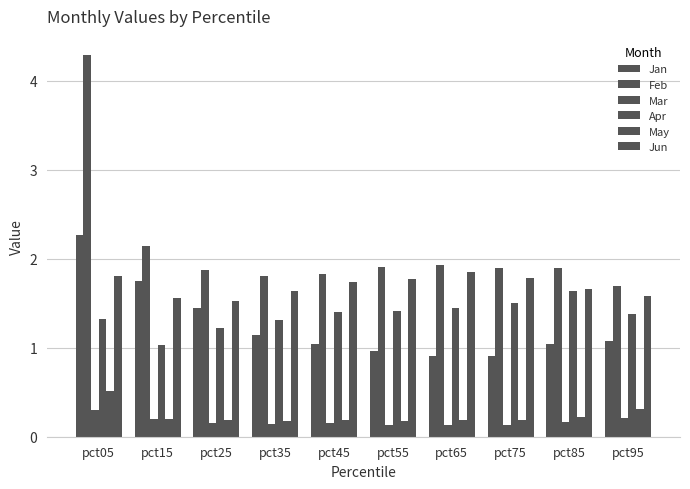

What is the approximate value of Apr at pct25?

1.2